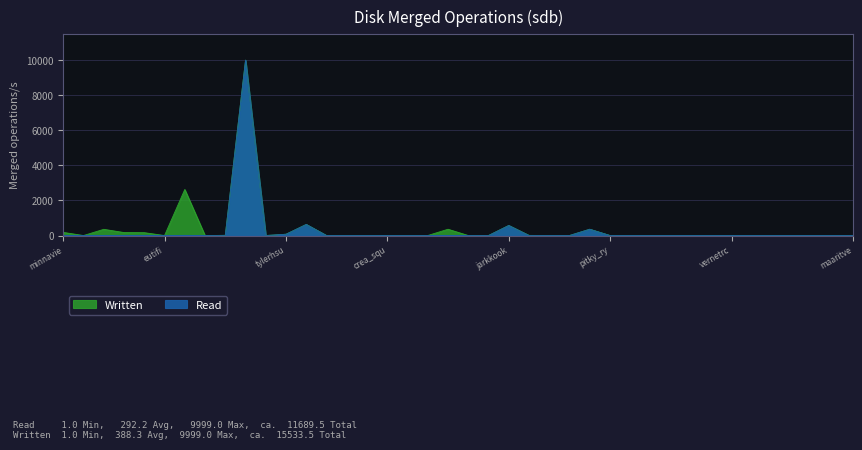

True or false: Written and Read intersect in this chart.

False